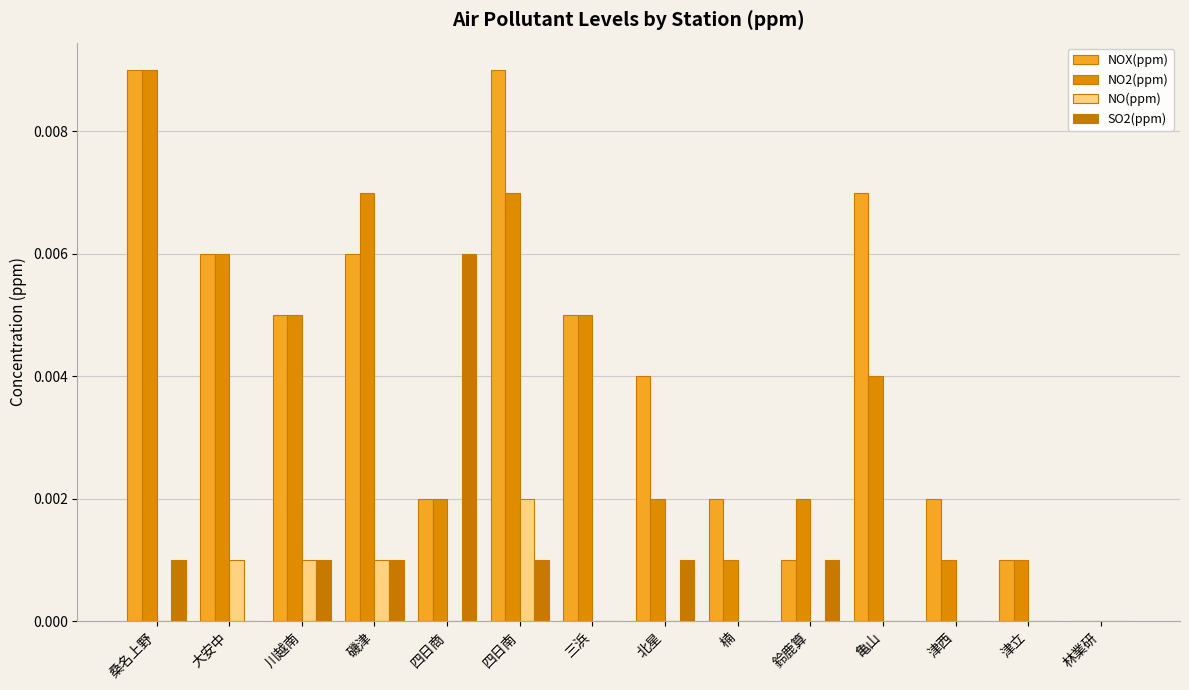

Rank the series at 磯津 from highest to lowest value.

NO2(ppm), NOX(ppm), NO(ppm), SO2(ppm)